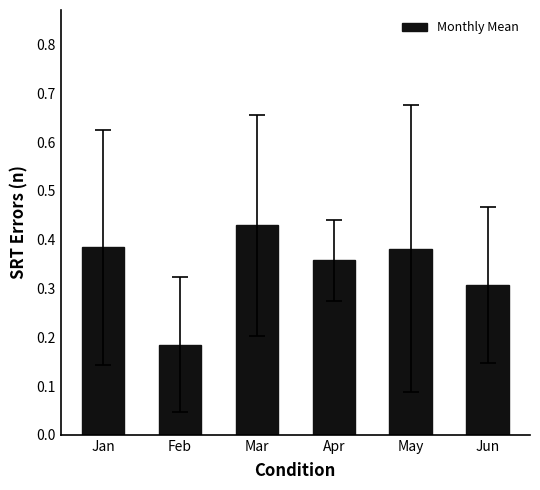

Which label corresponds to the smallest value in the chart?

Feb